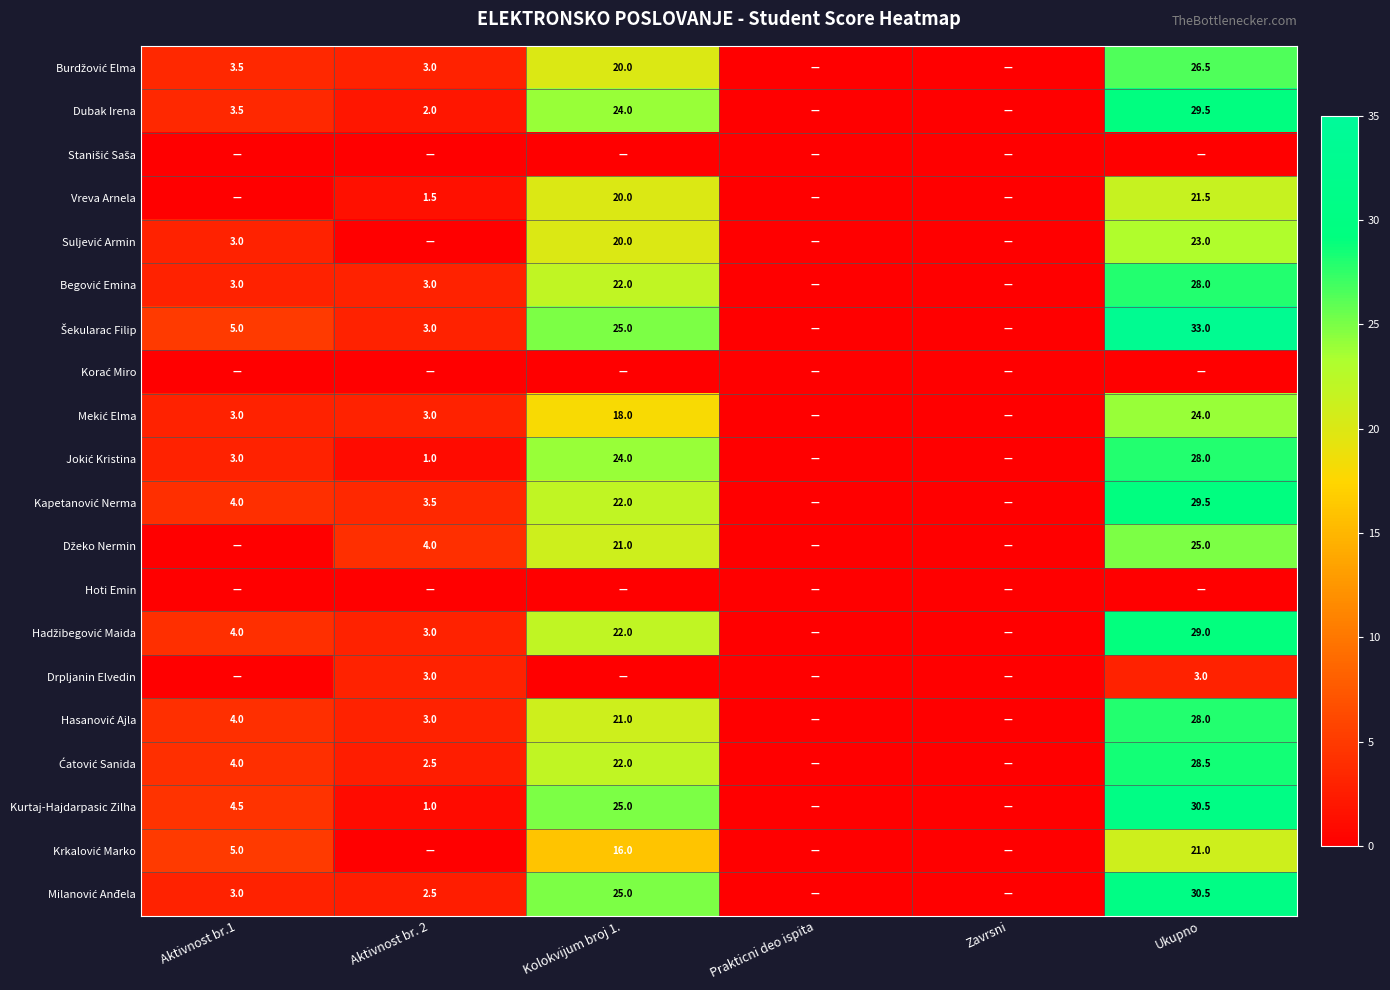

What is the sum of all Kapetanović Nerma values?

59.0